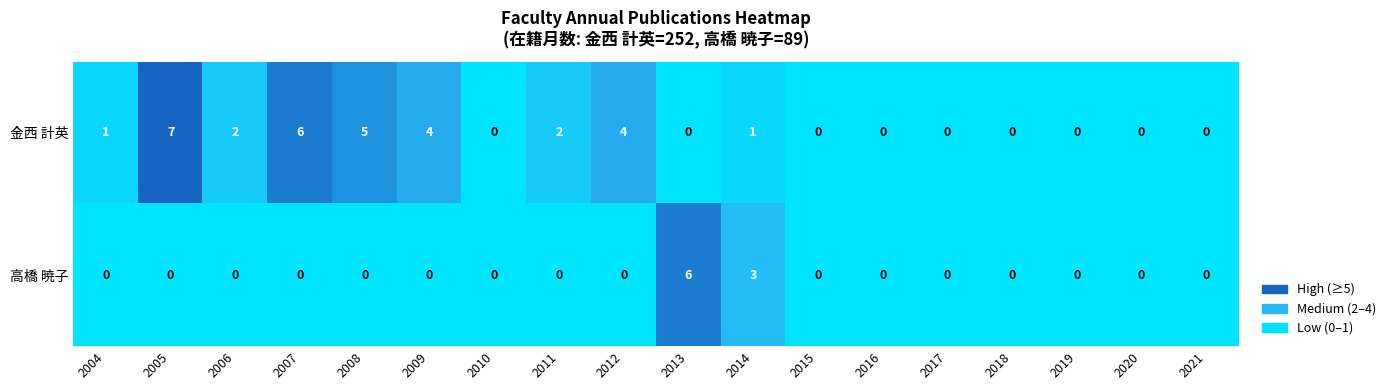

At 2011, list the series in order from smallest to largest.

高橋 暁子, 金西 計英